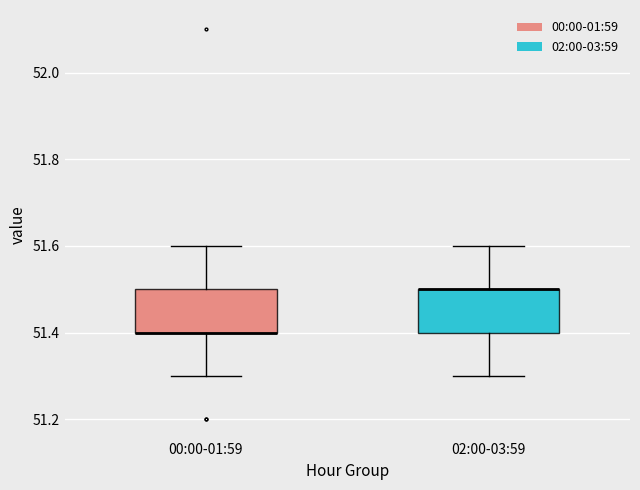

Reading left to right, read every box against the y-axis: the position of its median line, the range the box covers, and the ends of its whiskers. The values are not printed on the chart, so give them approximately, as read against the axis.

00:00-01:59: median 51.4 (drawn on the box's lower edge), box 51.4 to 51.5, whiskers 51.3 to 51.6
02:00-03:59: median 51.5 (drawn on the box's upper edge), box 51.4 to 51.5, whiskers 51.3 to 51.6